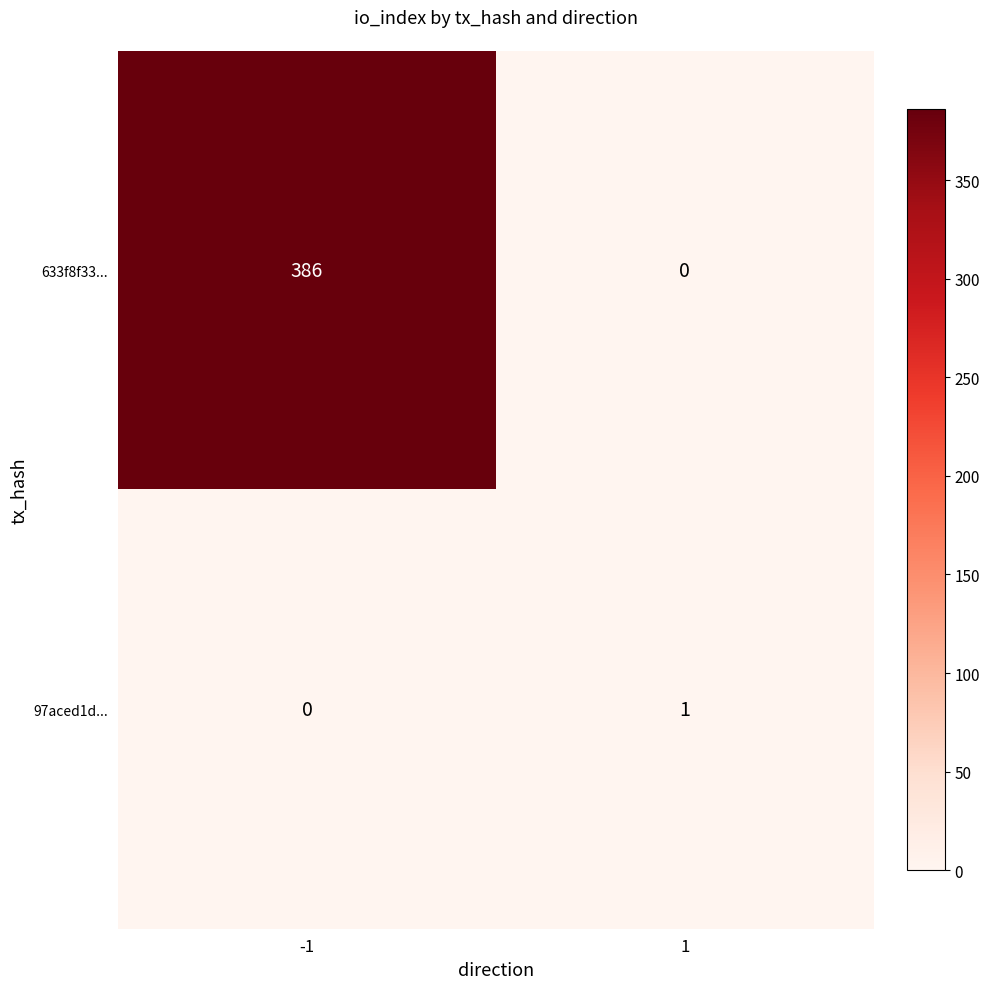

List the labels in order of 633f8f33... value, smallest first.

1, -1